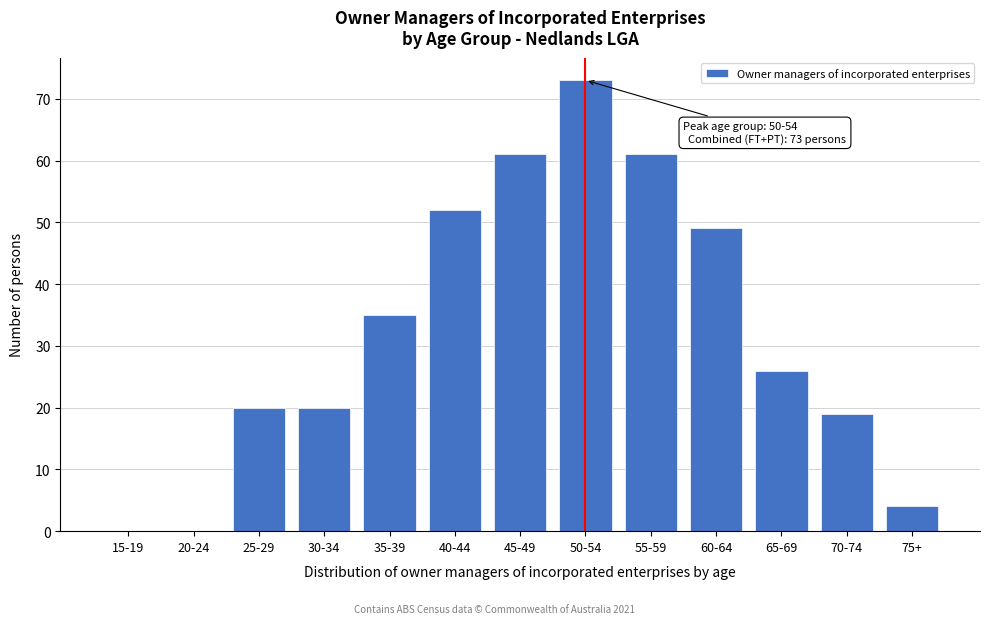

Reading left to right, what are all the values shown in this chart?

15-19=0	20-24=0	25-29=20	30-34=20	35-39=35	40-44=52	45-49=61	50-54=73	55-59=61	60-64=49	65-69=26	70-74=19	75+=4